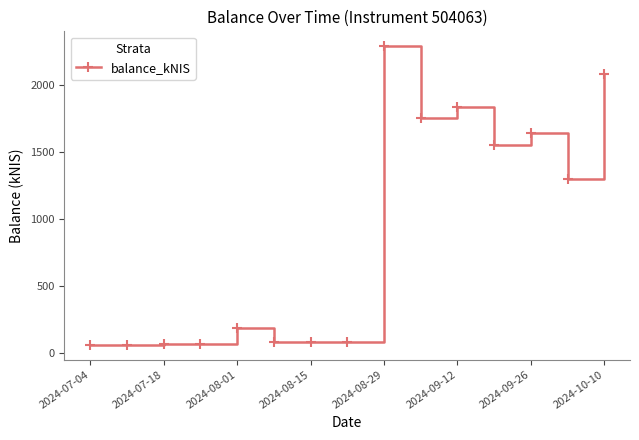

What is the difference between the second highest and minimum values?

2017.5